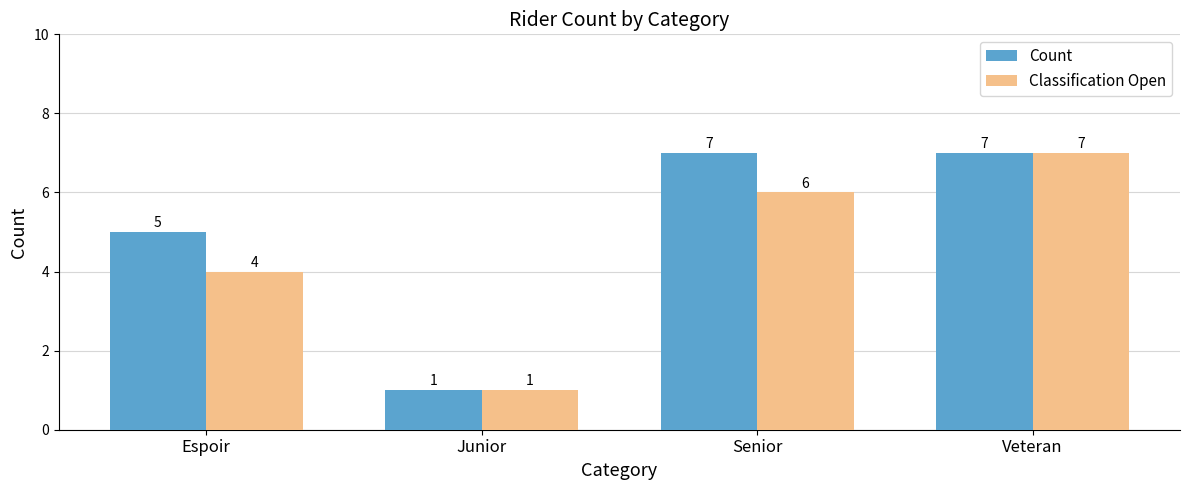

Reading left to right, transcribe all the data shown in this chart.

Count: 5	1	7	7
Classification Open: 4	1	6	7